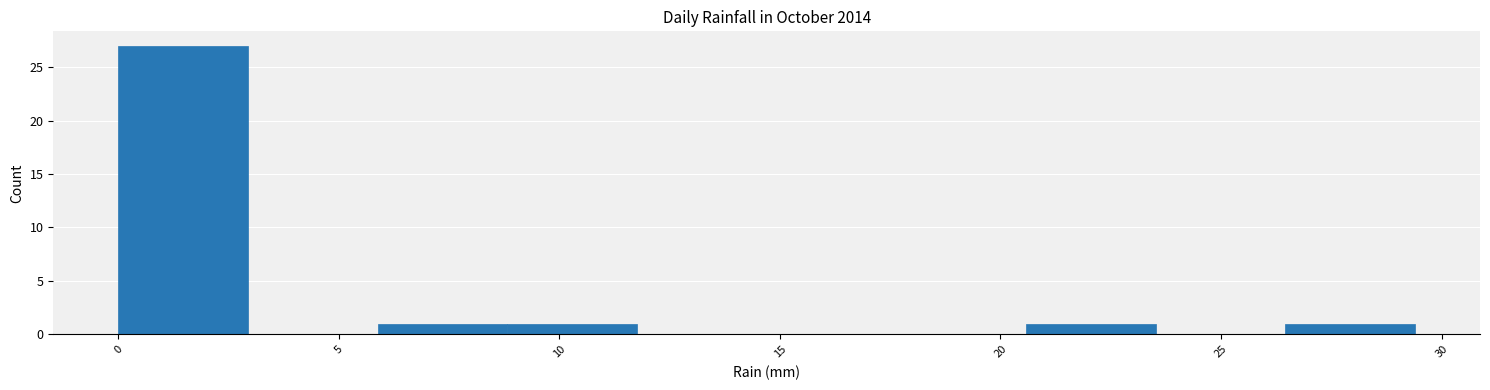

Which range on the x-axis has the tallest bar?

0.0 to 3.0